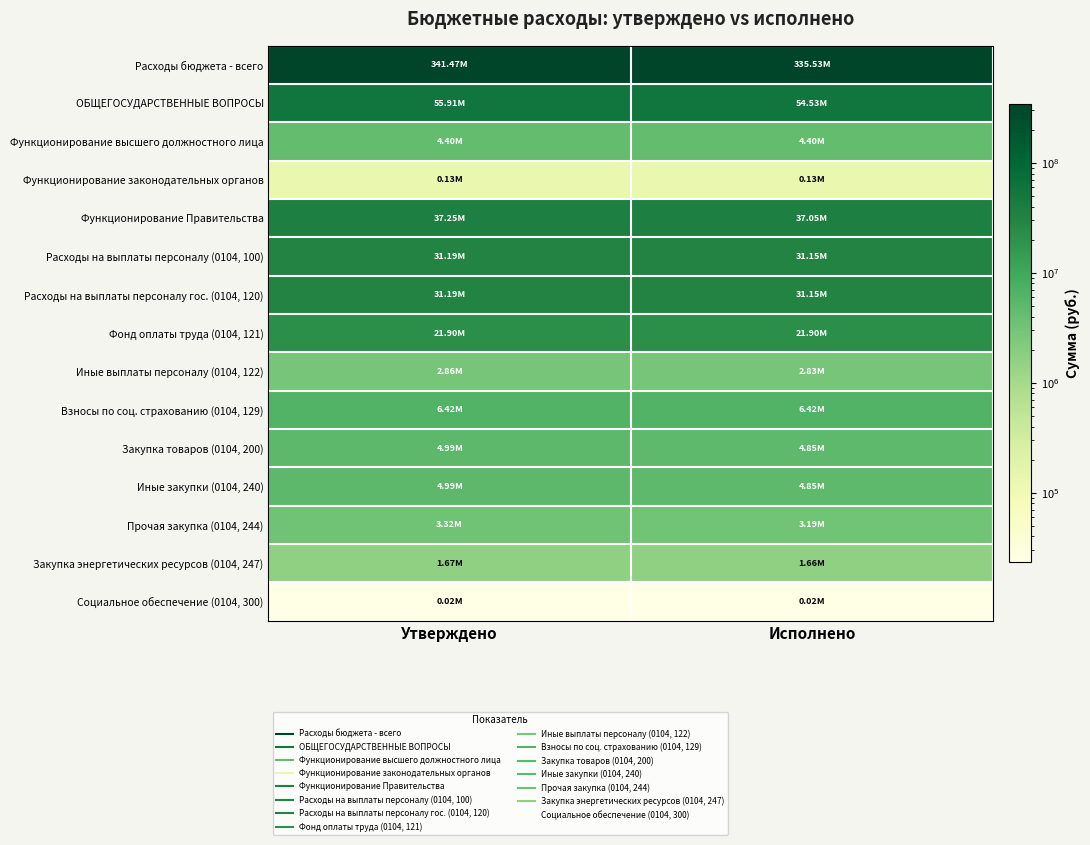

At which category does the chart reach its minimum across all series?

Утверждено